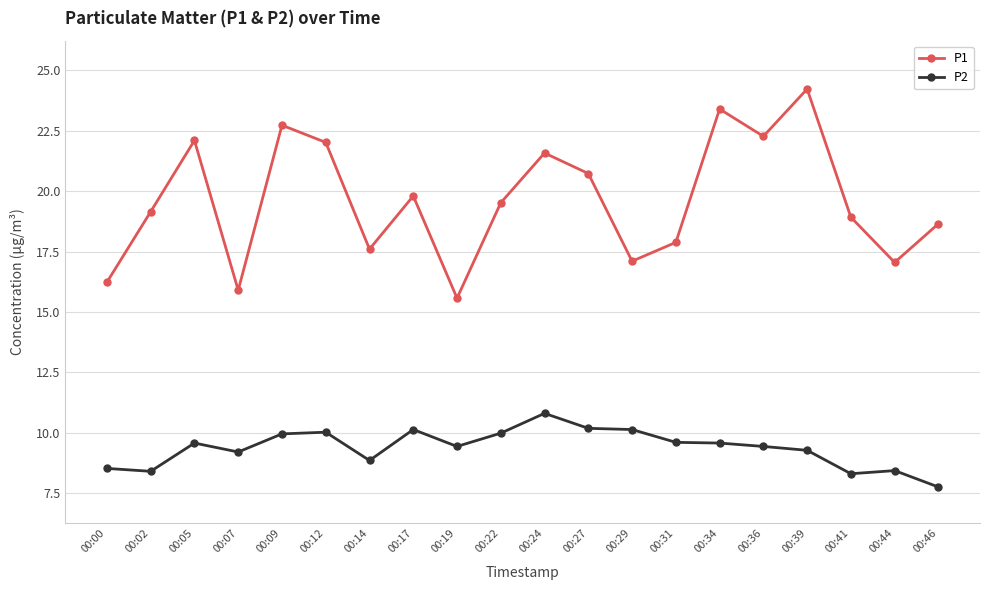

List the series in order of their overall mean, highest first.

P1, P2